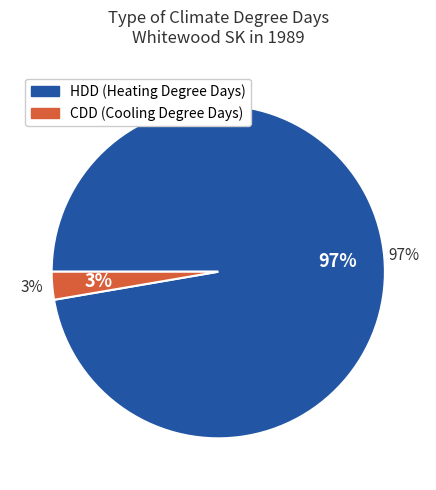

Rank the series by their average value, from highest to lowest.

HDD, CDD